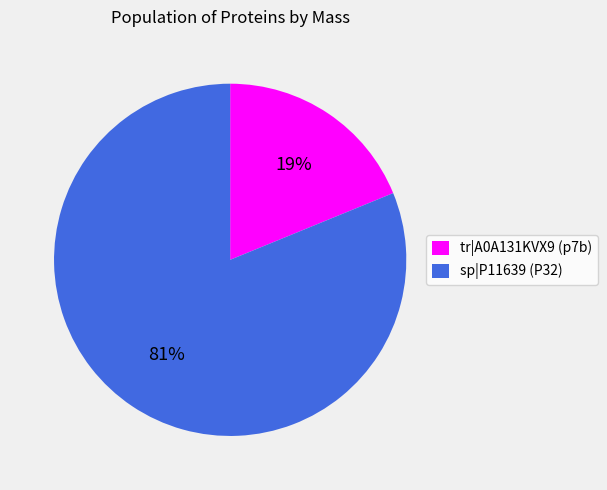

The sp|P11639 (P32) slice represents 81% of the pie. True or false?

True